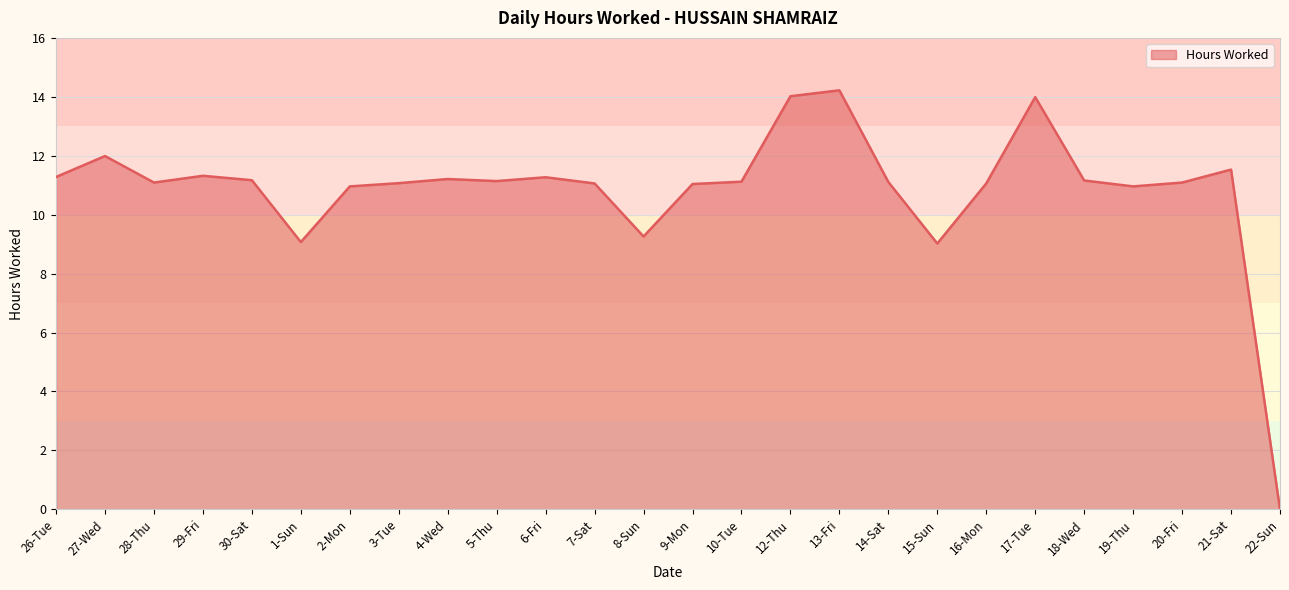

What position from the right is 28-Thu?

24